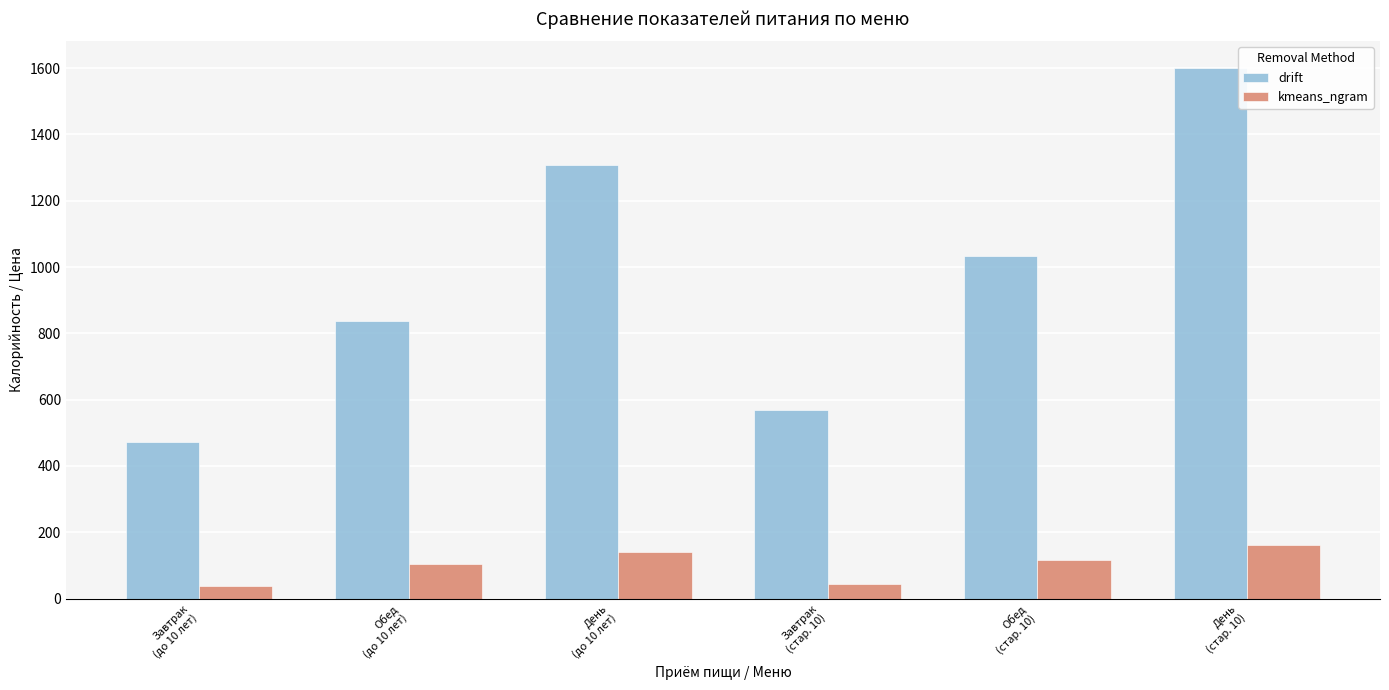

Rank the series by their maximum value, from lowest to highest.

kmeans_ngram, drift